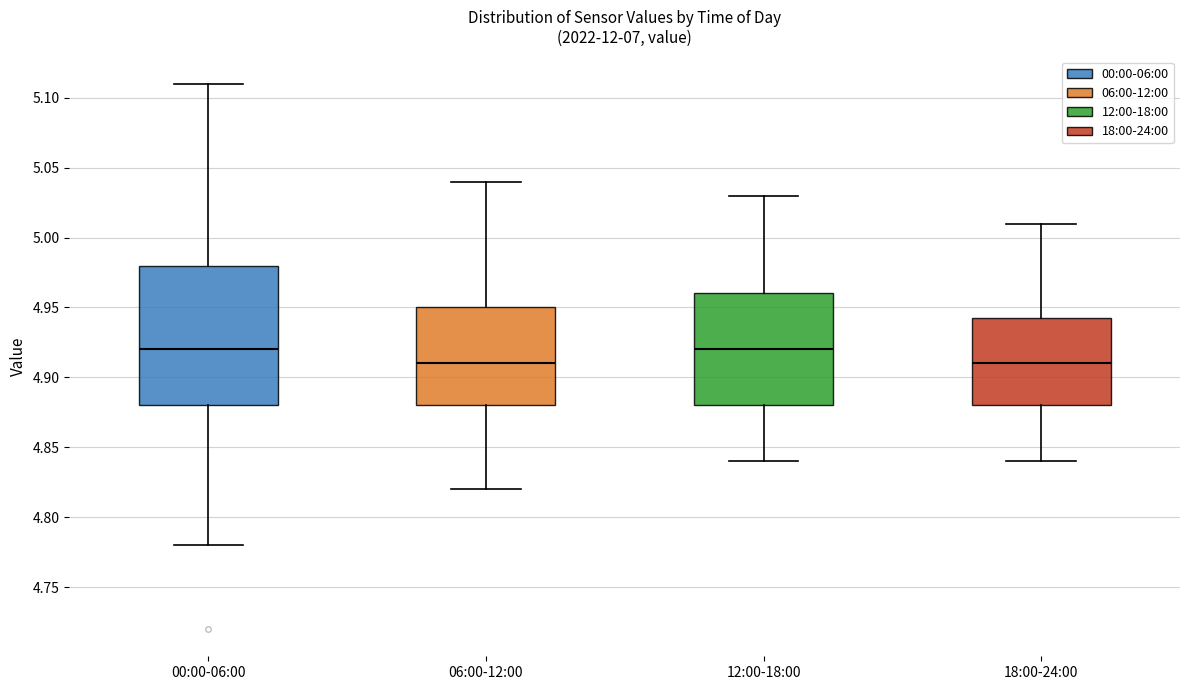

Reading left to right, transcribe this box plot: for each box, give where its median line is, the range the box spans, and where its two whiskers end, as read against the y-axis. The values are not printed on the chart, so give them approximately, as read against the axis.

00:00-06:00: median 4.920, box 4.880 to 4.980, whiskers 4.780 to 5.110
06:00-12:00: median 4.910, box 4.880 to 4.950, whiskers 4.820 to 5.040
12:00-18:00: median 4.920, box 4.880 to 4.960, whiskers 4.840 to 5.030
18:00-24:00: median 4.910, box 4.880 to 4.945, whiskers 4.840 to 5.010